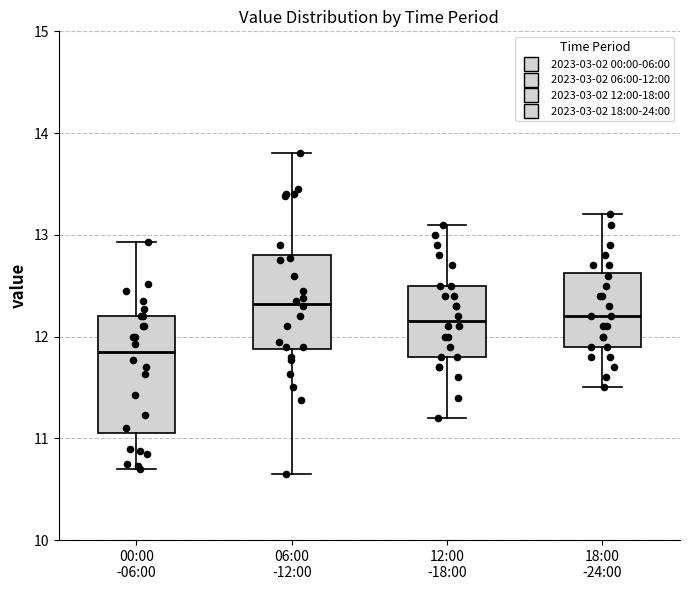

Which box is the tallest, from its lower edge to its upper edge?

00:00 -06:00